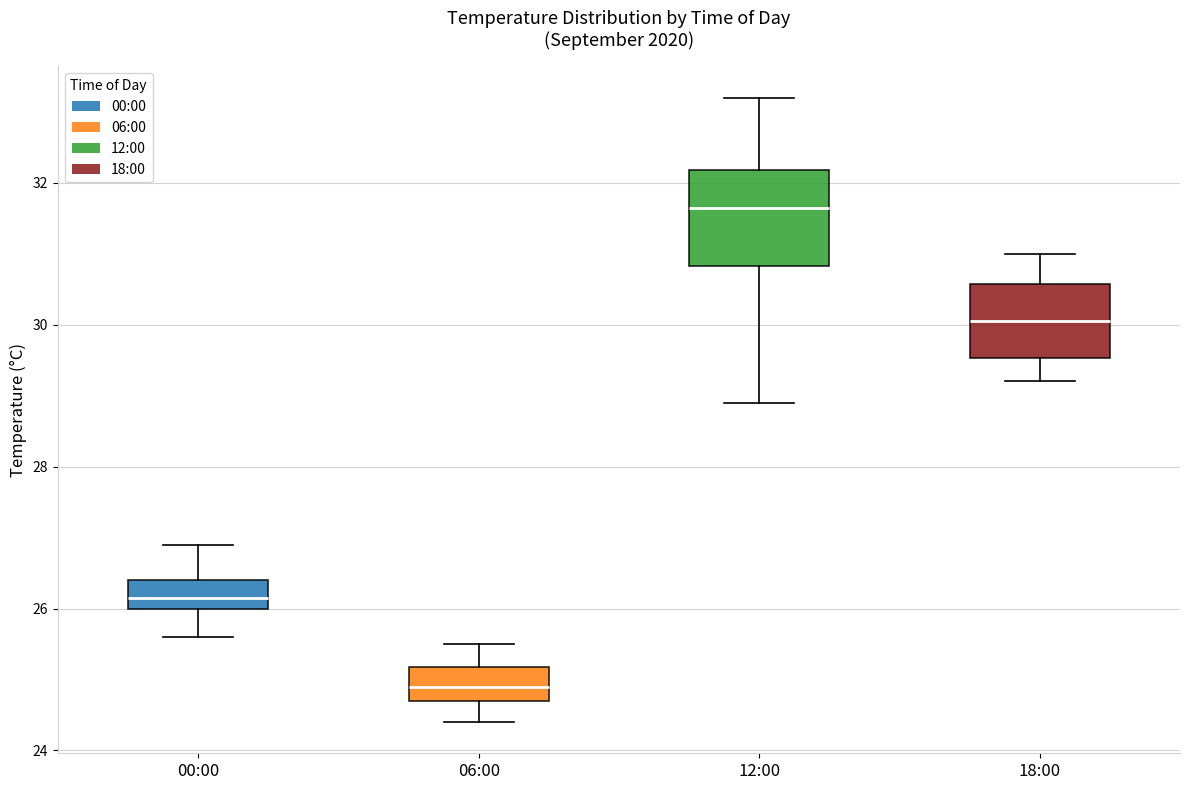

Reading left to right, read every box against the y-axis: the position of its median line, the range the box covers, and the ends of its whiskers. The values are not printed on the chart, so give them approximately, as read against the axis.

00:00: median 26.2, box 26.0 to 26.4, whiskers 25.6 to 27.0
06:00: median 25.0, box 24.8 to 25.2, whiskers 24.4 to 25.6
12:00: median 31.6, box 30.8 to 32.2, whiskers 29.0 to 33.2
18:00: median 30.0, box 29.6 to 30.6, whiskers 29.2 to 31.0